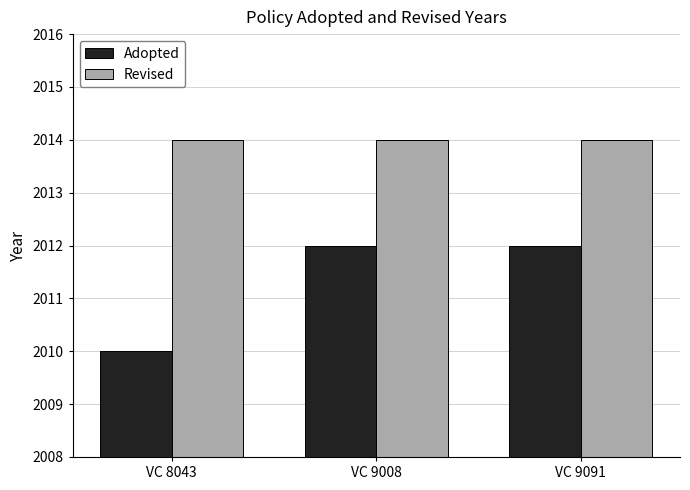

Rank the series by their maximum value, from highest to lowest.

Revised, Adopted